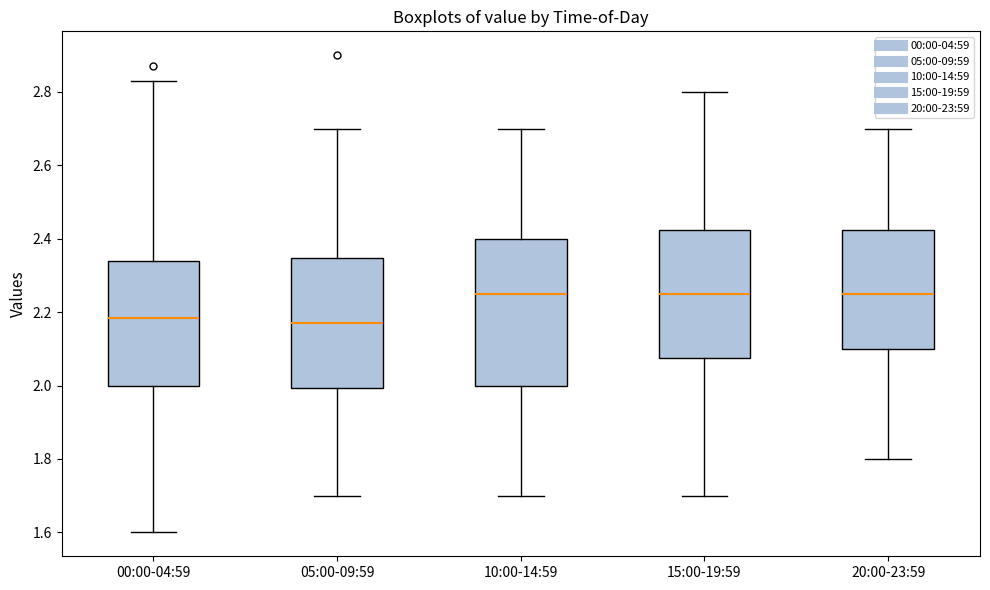

Which box is the tallest, from its lower edge to its upper edge?

10:00-14:59